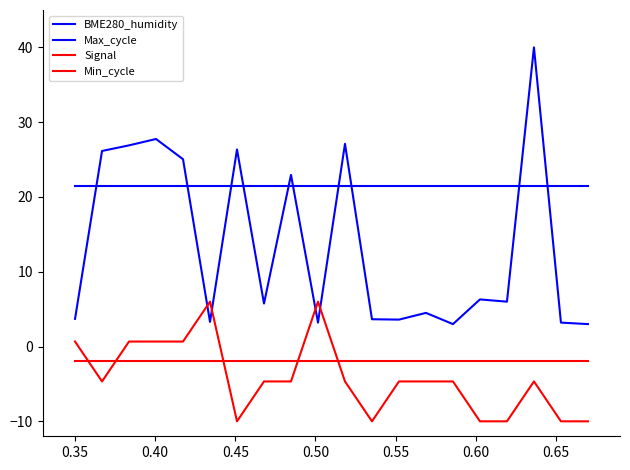

Is this an area chart (filled region under the line)?

No